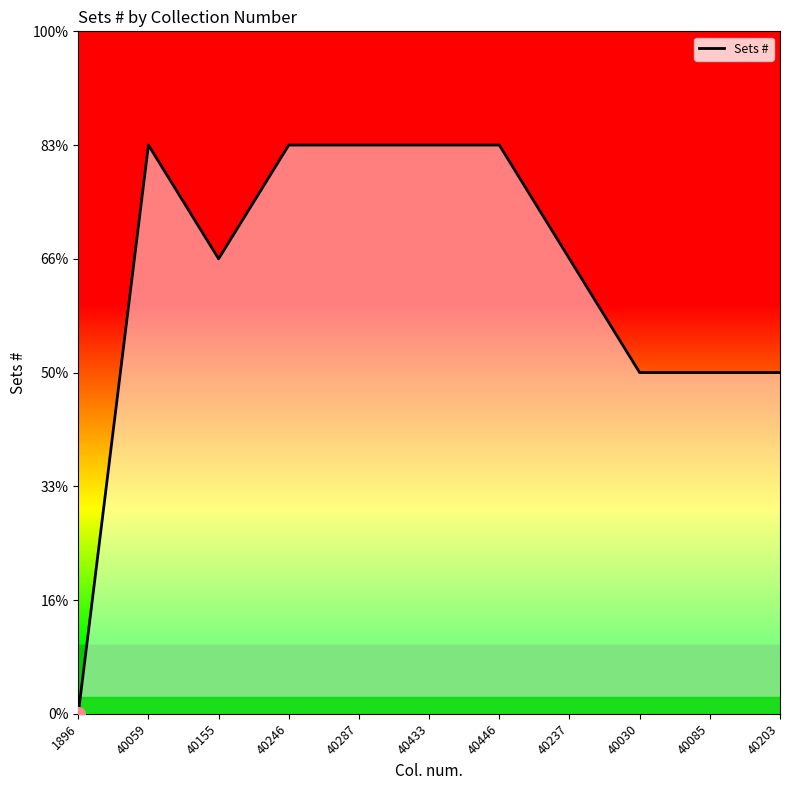

Is it true that the value at 40030 is 3?

True